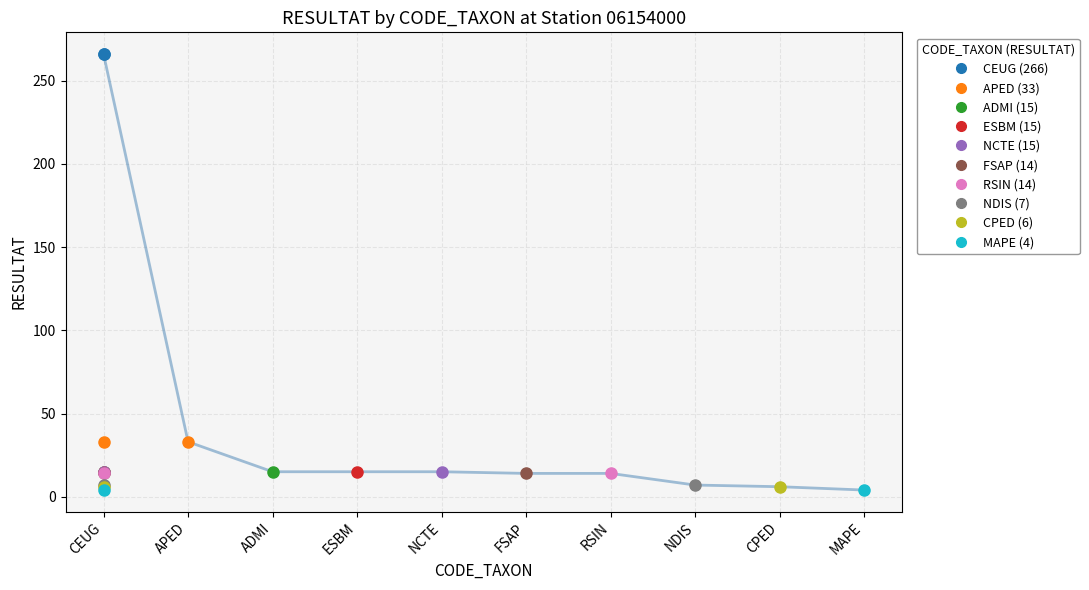

How many values are below 15?

5